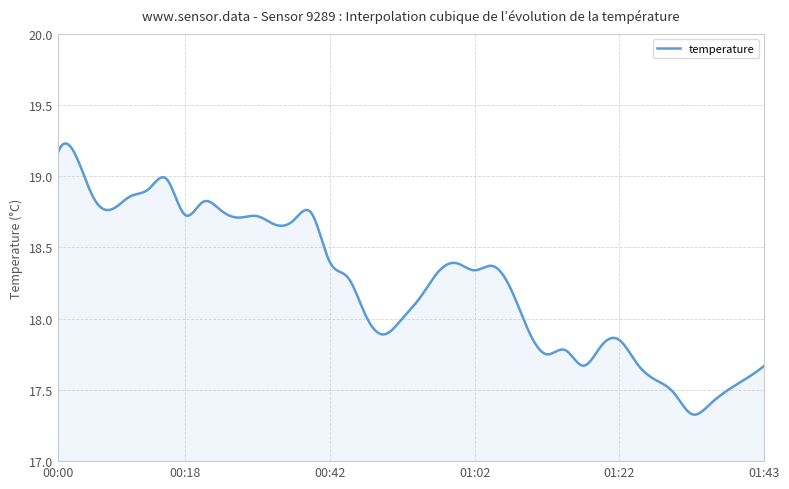

What is the difference between the maximum and minimum values?

1.9